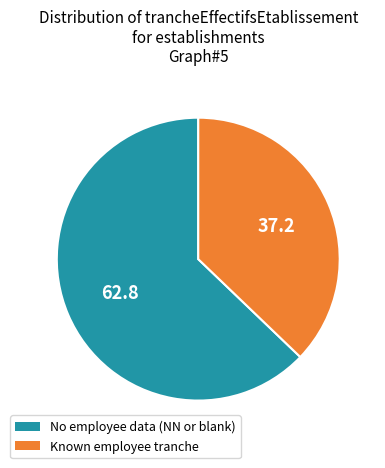

Does any single category account for the majority?

Yes